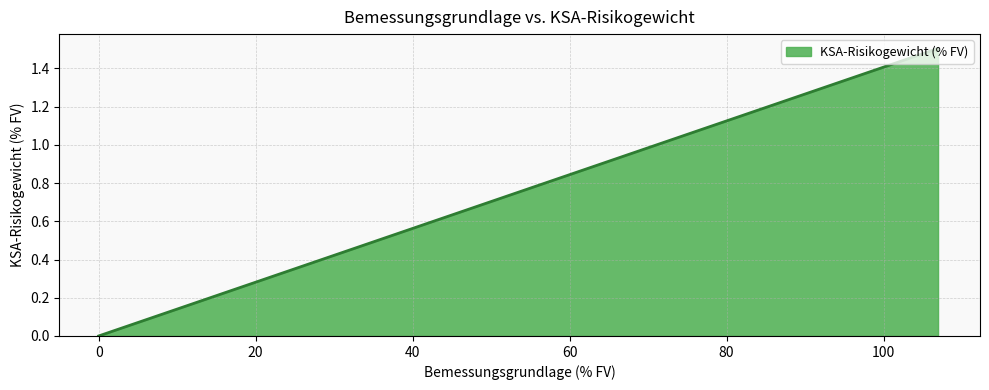

What is the maximum value shown in the chart?

1.5